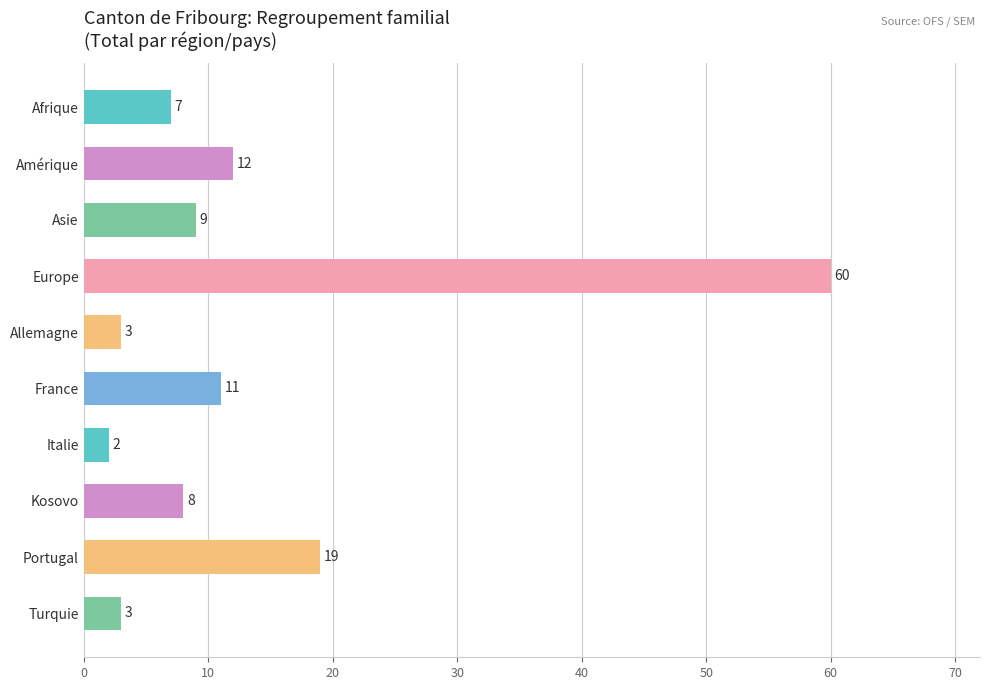

Between France and Afrique, which is larger?

France